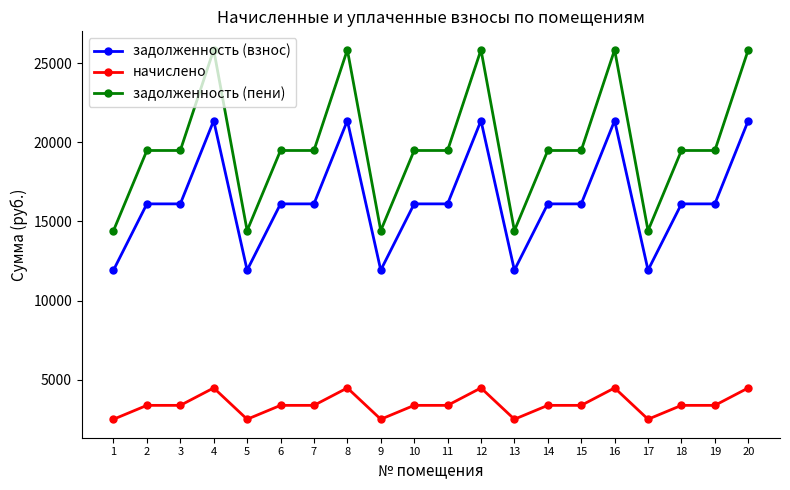

How many lines are shown in the chart?

3